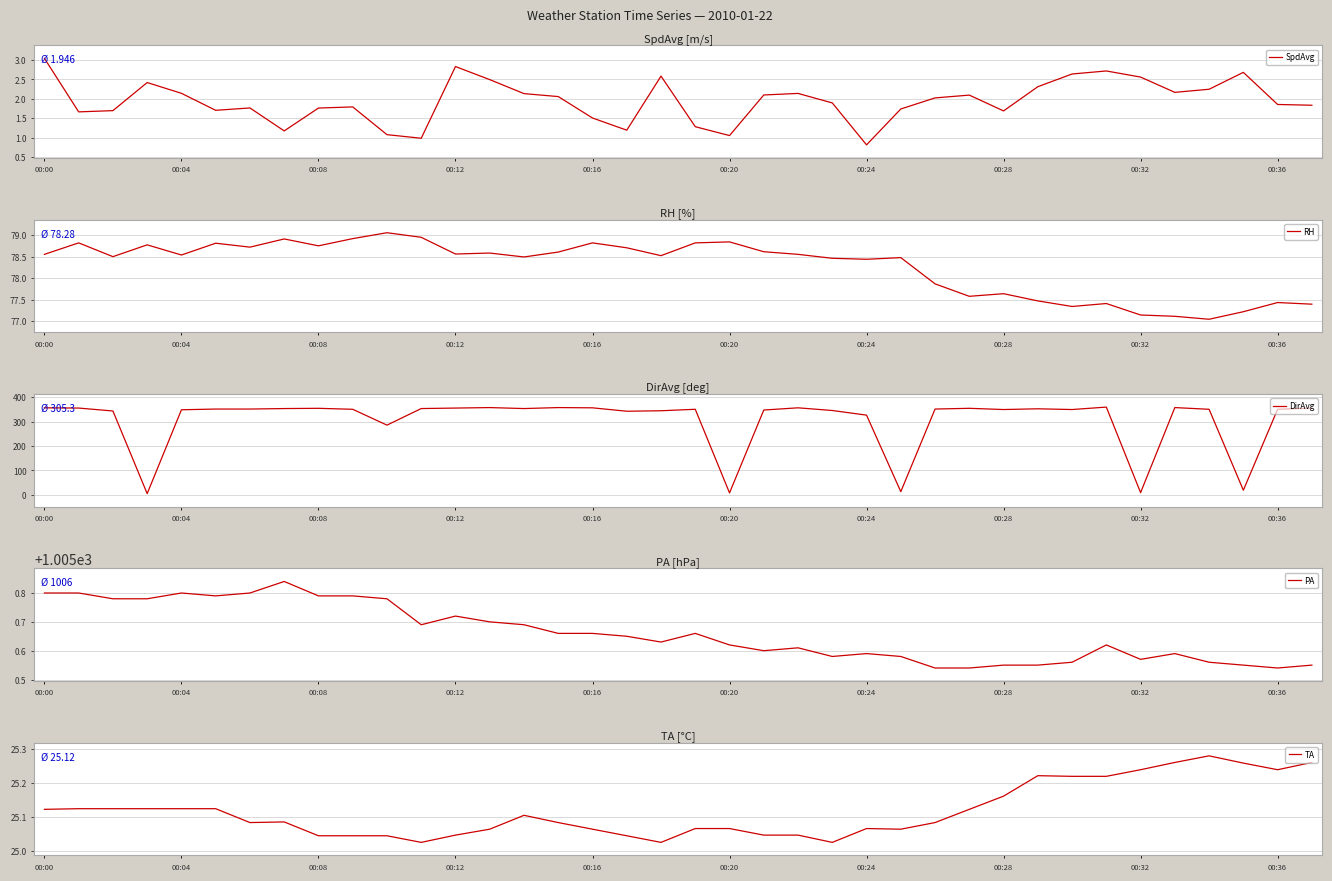

True or false: TA and PA intersect in this chart.

False